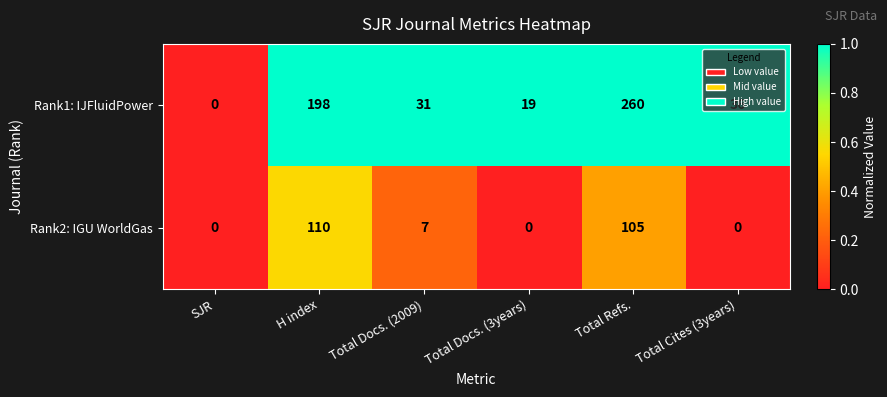

The Rank1: IJFluidPower series shows 31 at Total Docs. (2009). True or false?

True